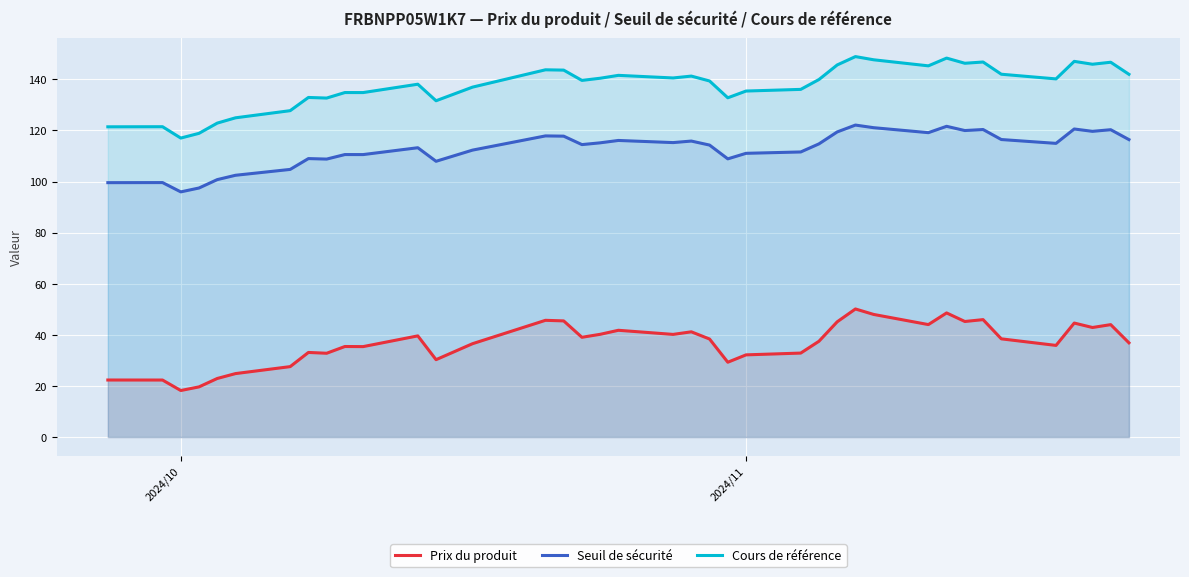

How many lines are shown in the chart?

3